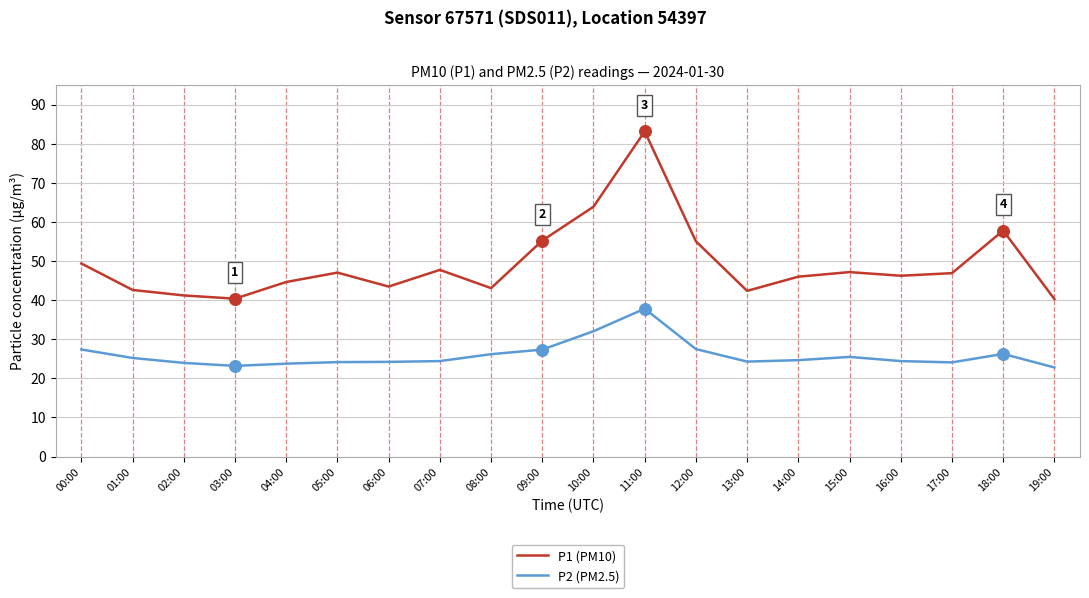

What is the spread (max minus min) of values at 08:00?

16.9